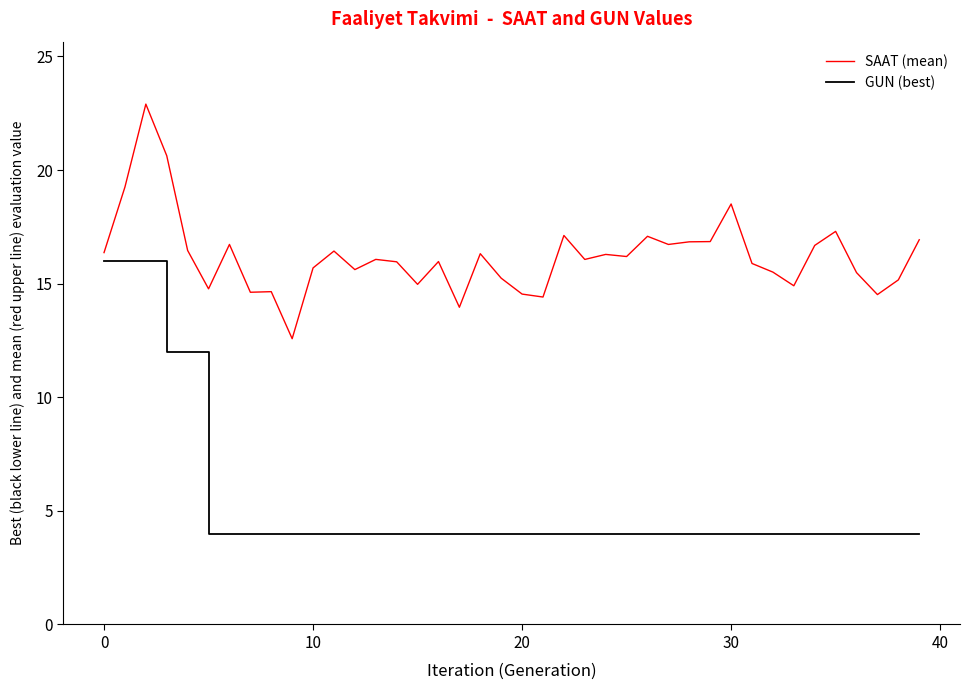

What is the minimum value shown in the chart?

4.0